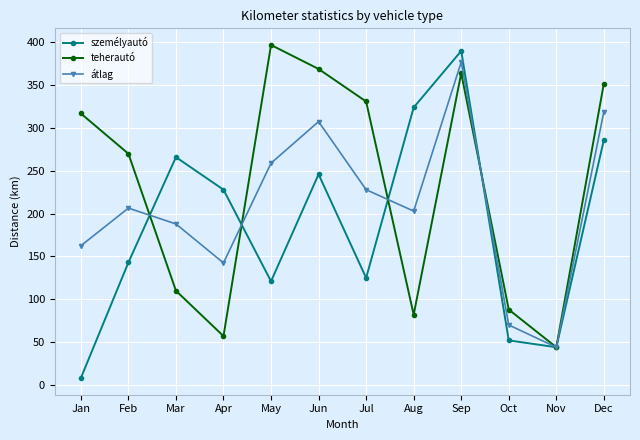

Rank the series at May from highest to lowest value.

teherautó, átlag, személyautó